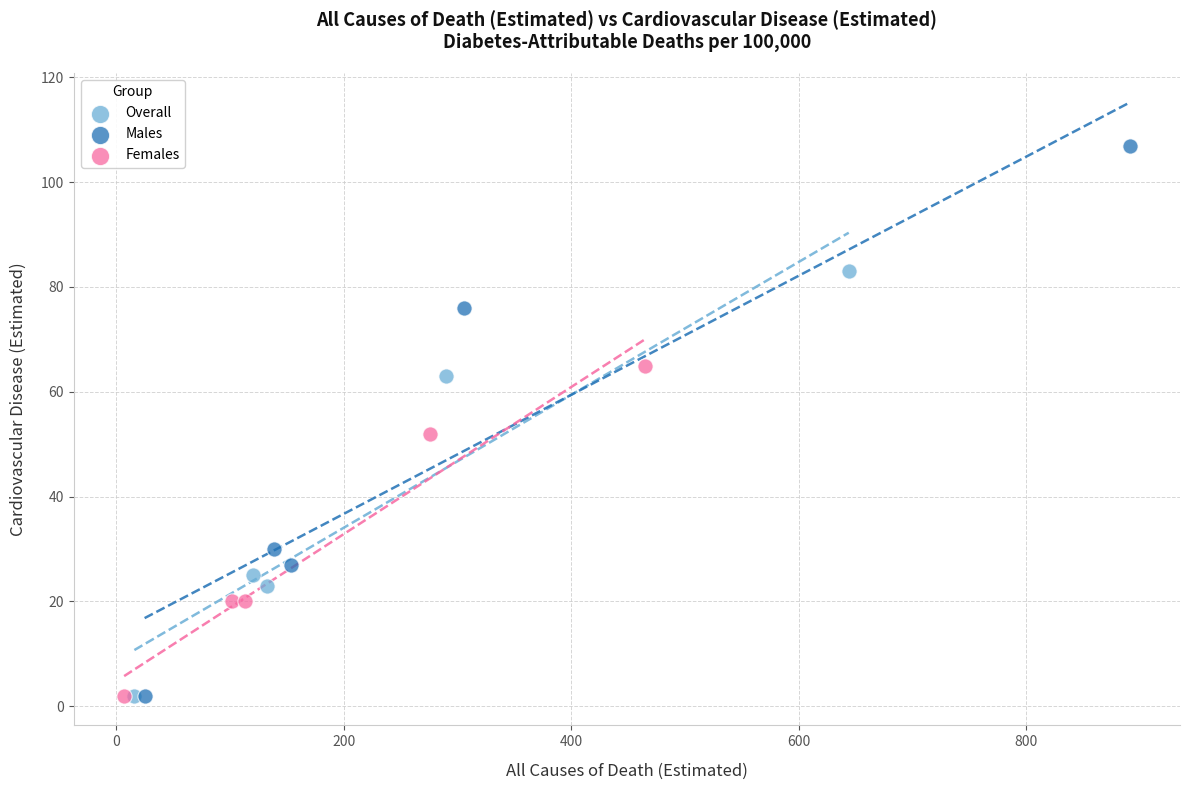

Which series reaches the maximum Y coordinate?

Males